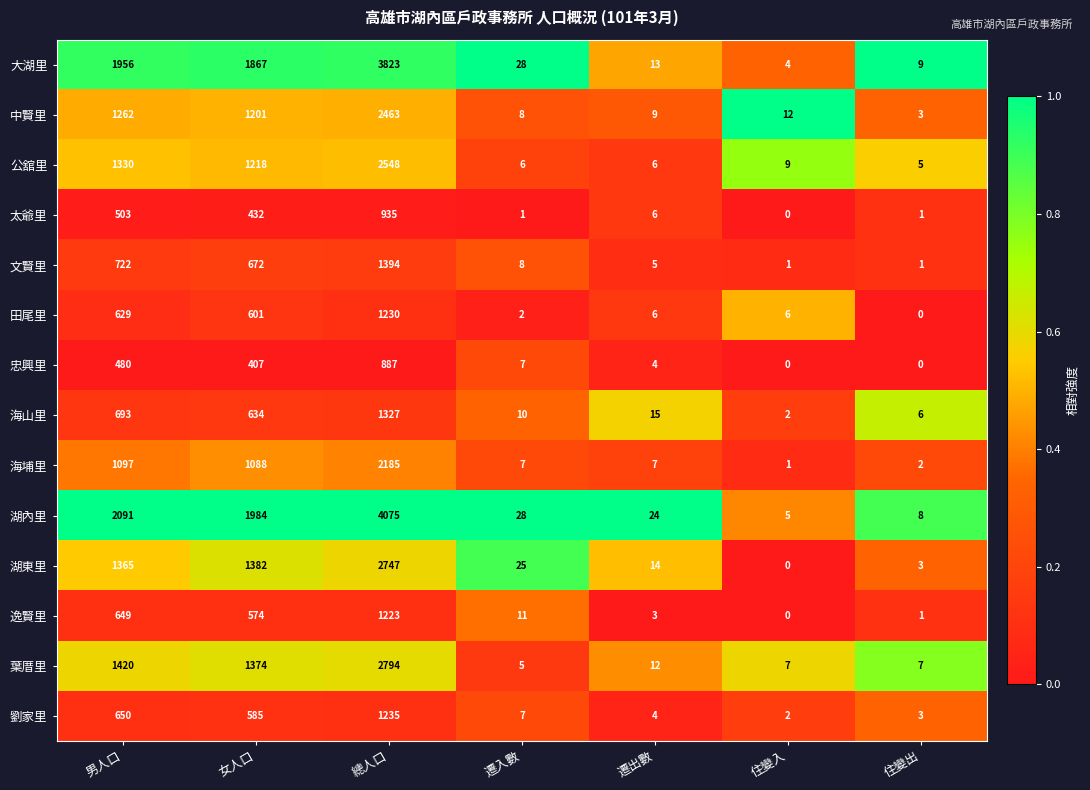

Which category has the highest value in the 中賢里 series?

總人口